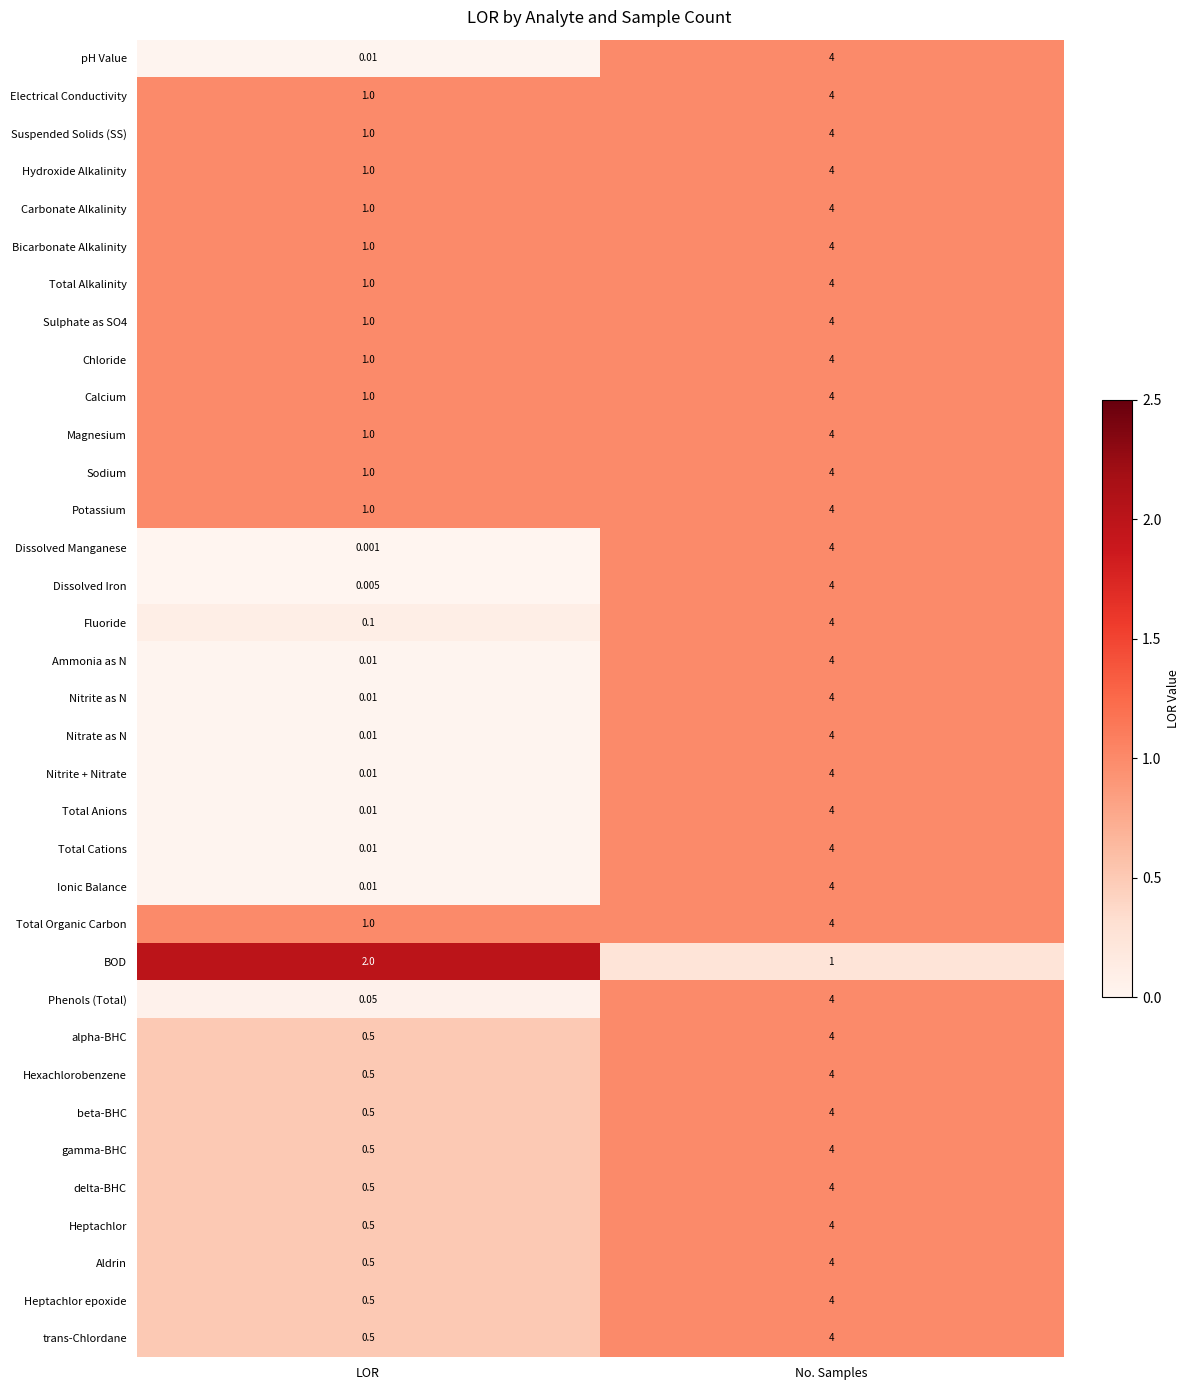

Is the value of Heptachlor epoxide at No. Samples greater than the value of BOD at No. Samples?

Yes